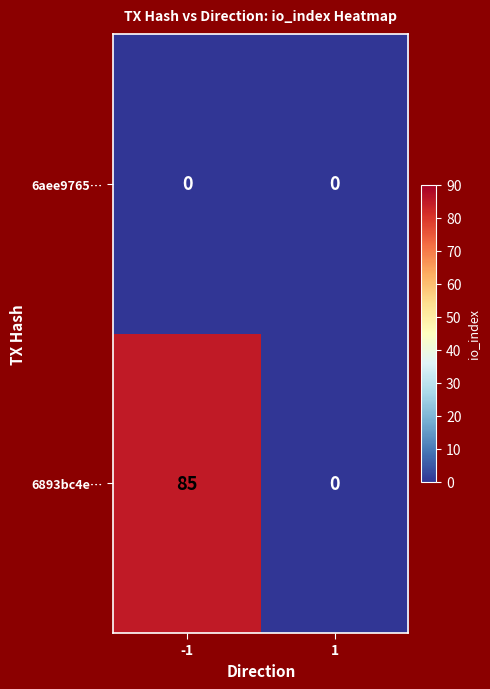

How many data points does each series have?

2